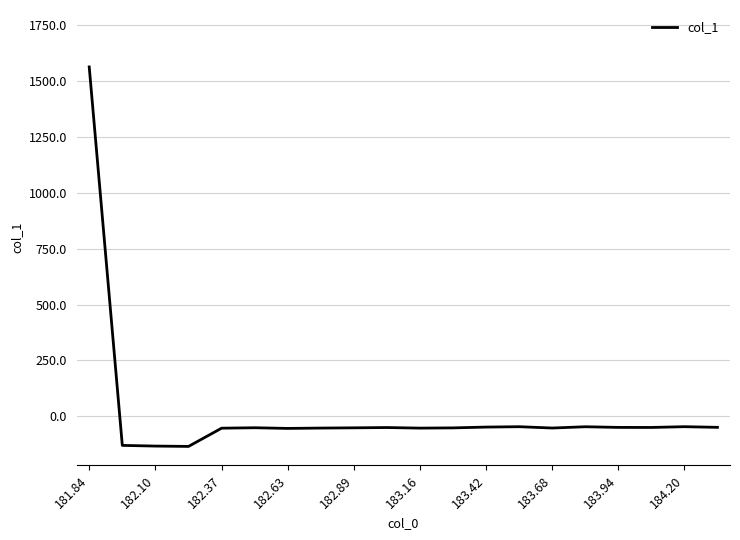

Does the chart have visible grid lines?

Yes